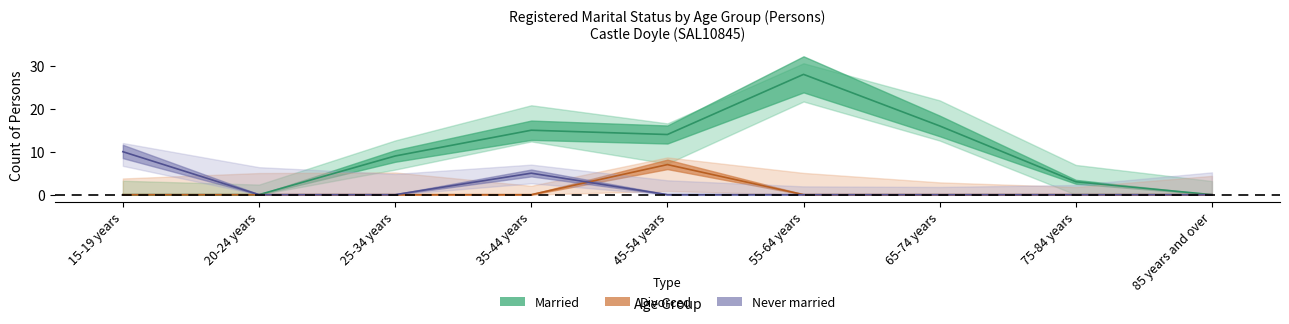

Rank the series at 65-74 years from lowest to highest value.

Divorced, Never married, Married